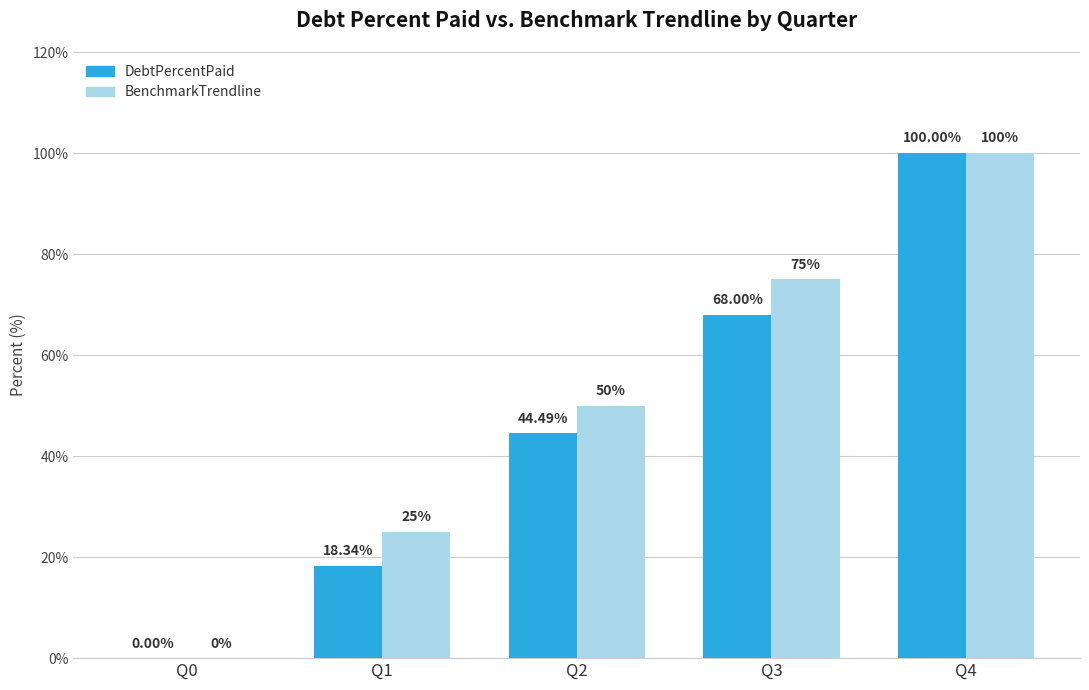

What is the spread (max minus min) of values at Q1?

6.7